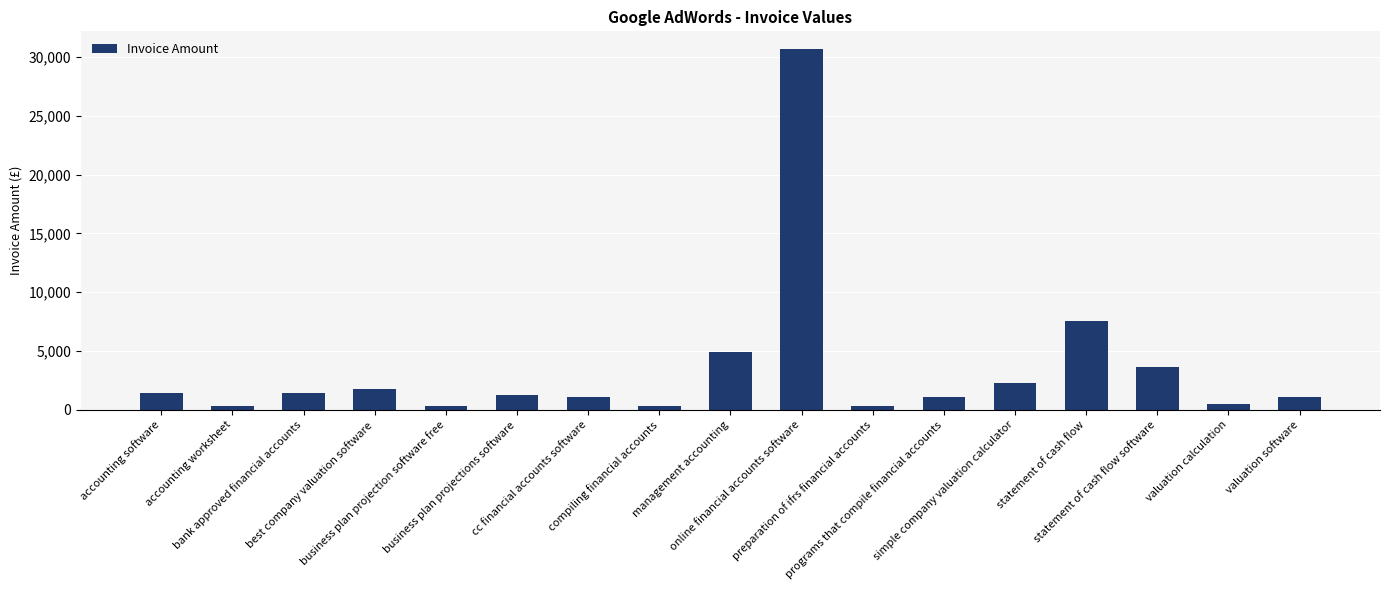

What is the sum of the values at business plan projections software and cc financial accounts software?

2282